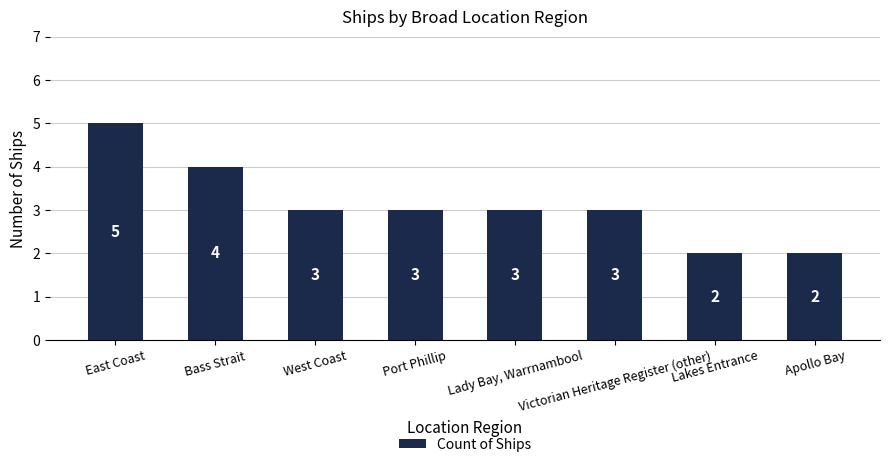

What is the difference between the second highest and second lowest values?

2